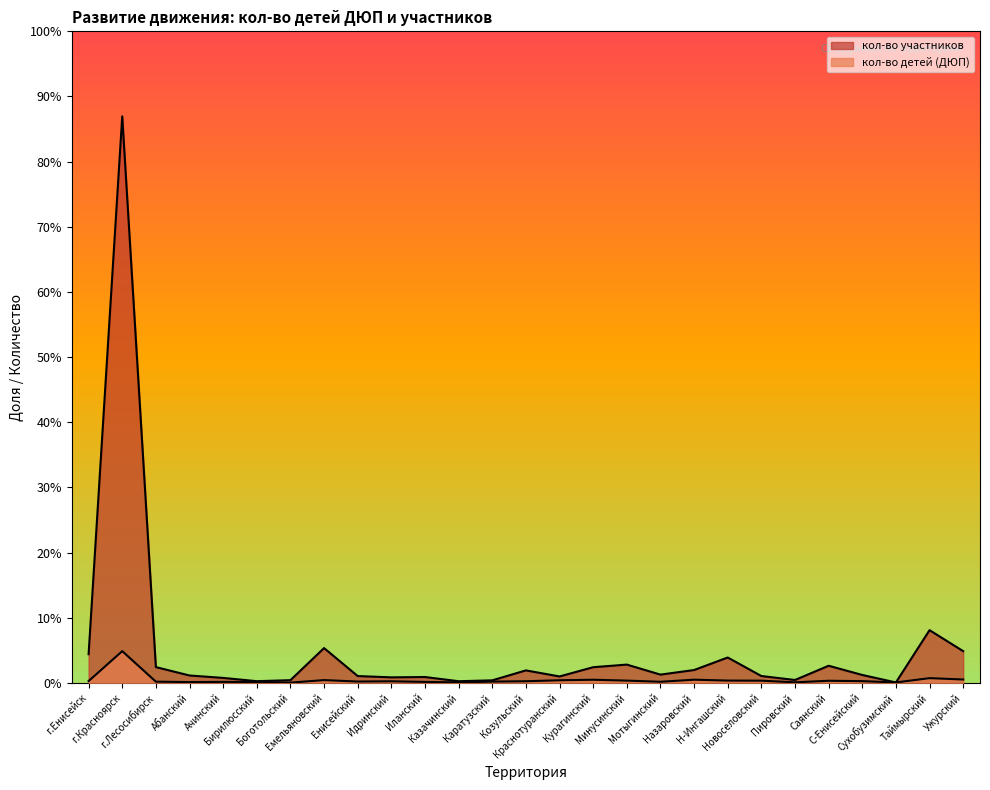

Between Емельяновский and Идринский, which is larger?

Емельяновский